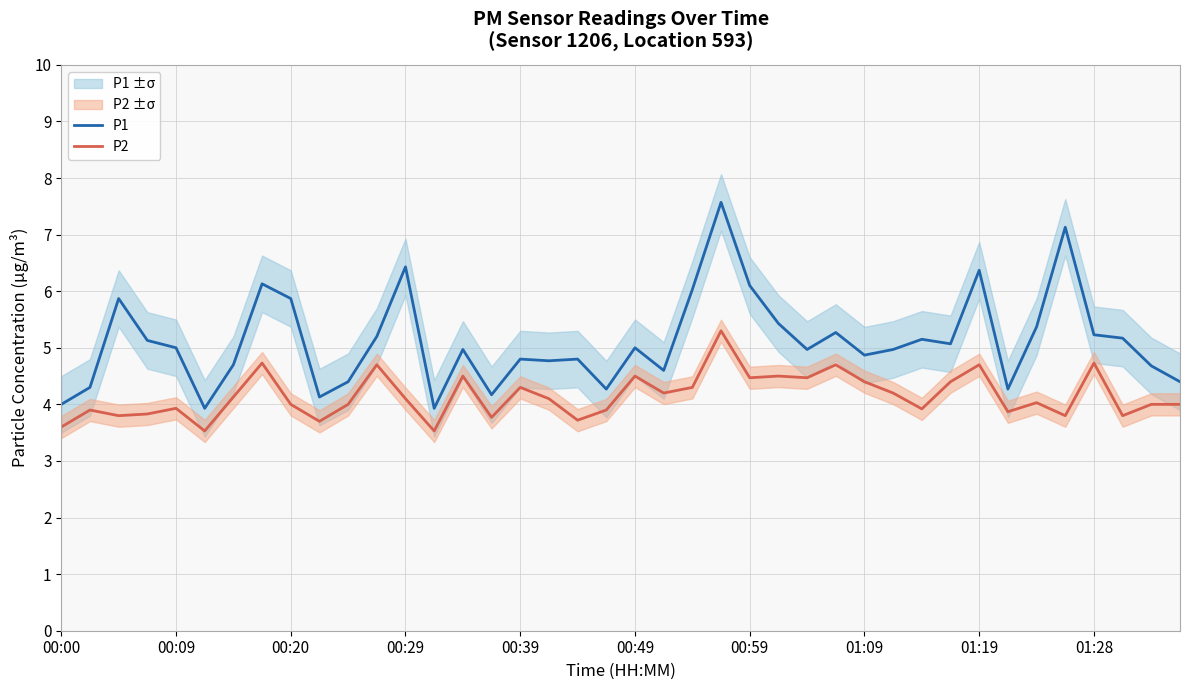

What is the minimum value for P2?

3.5